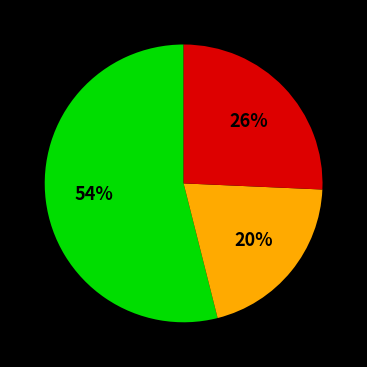

How many segments does this pie chart have?

3